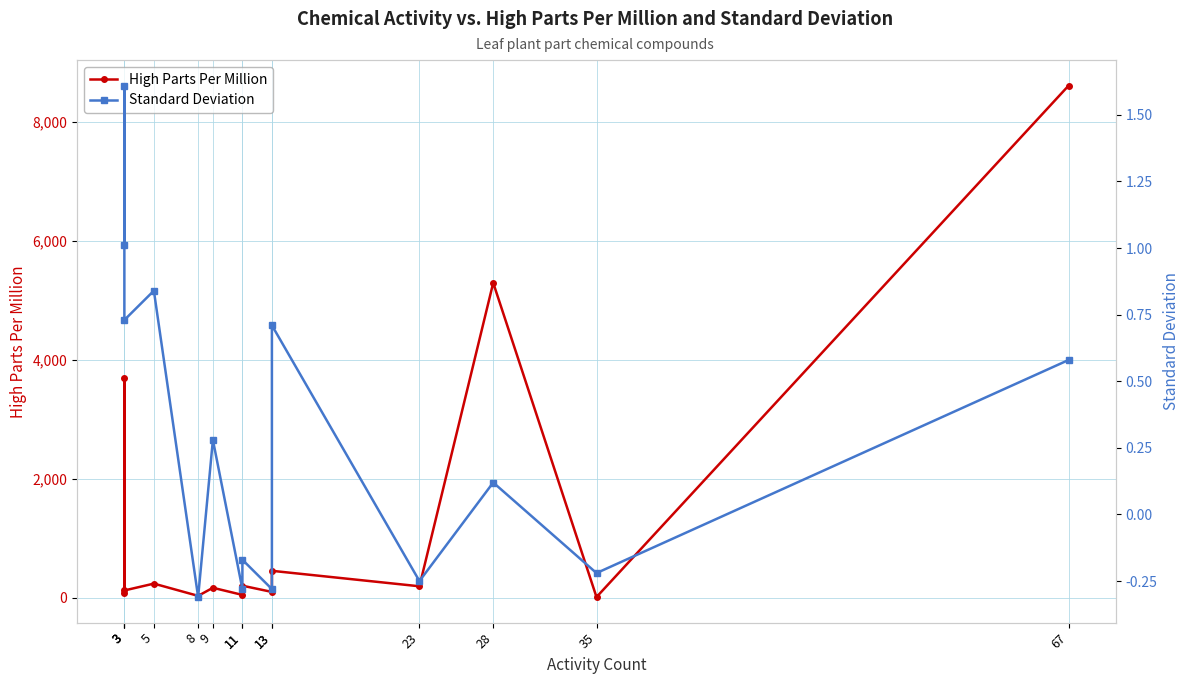

Reading right to left, extract all data points from this chart.

High Parts Per Million: 8610.0	14.0	5295.0	195.0	455.0	100.0	205.0	50.0	170.0	34.0	240.0	125.0	3690.0	90.0
Standard Deviation: 0.6	-0.2	0.1	-0.2	0.7	-0.3	-0.2	-0.3	0.3	-0.3	0.8	0.7	1.6	1.0